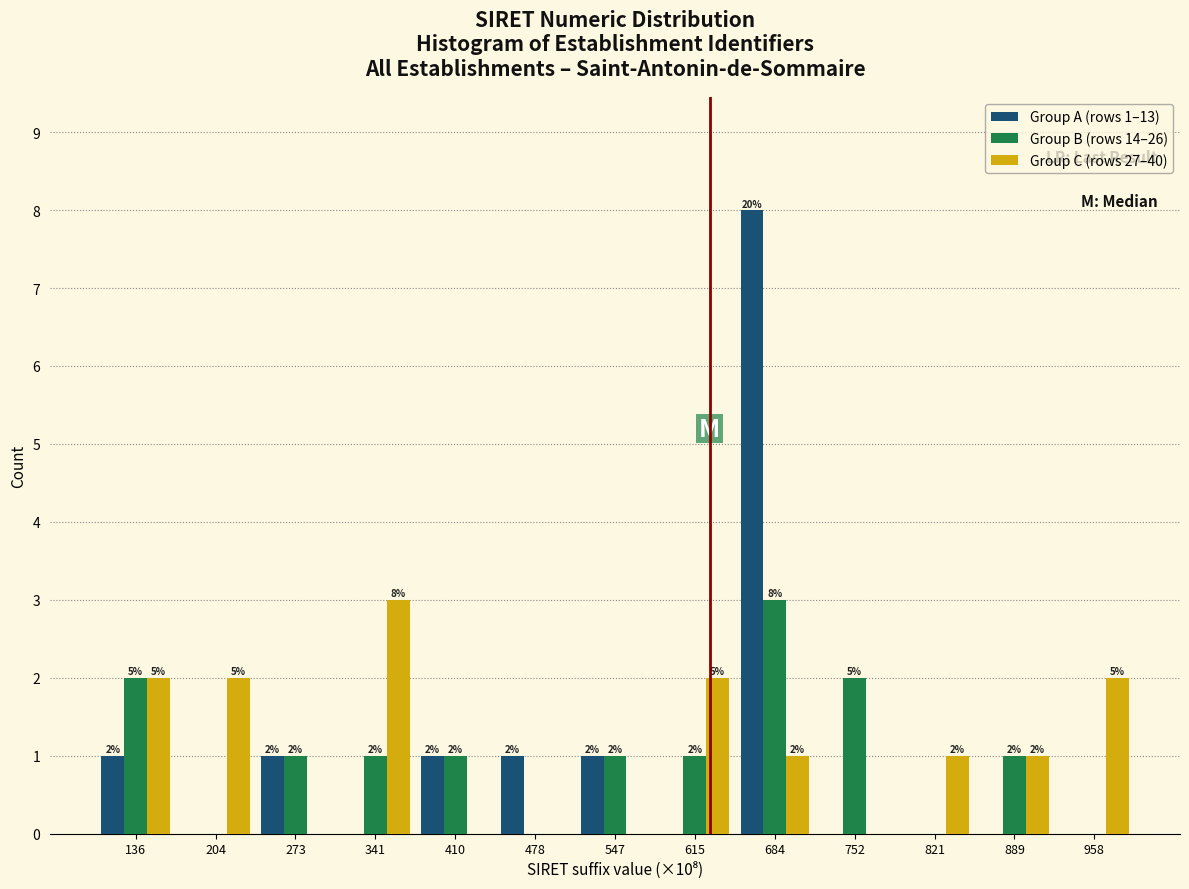

Which series changed the most between 341 and 478?

Group C (rows 27–40)